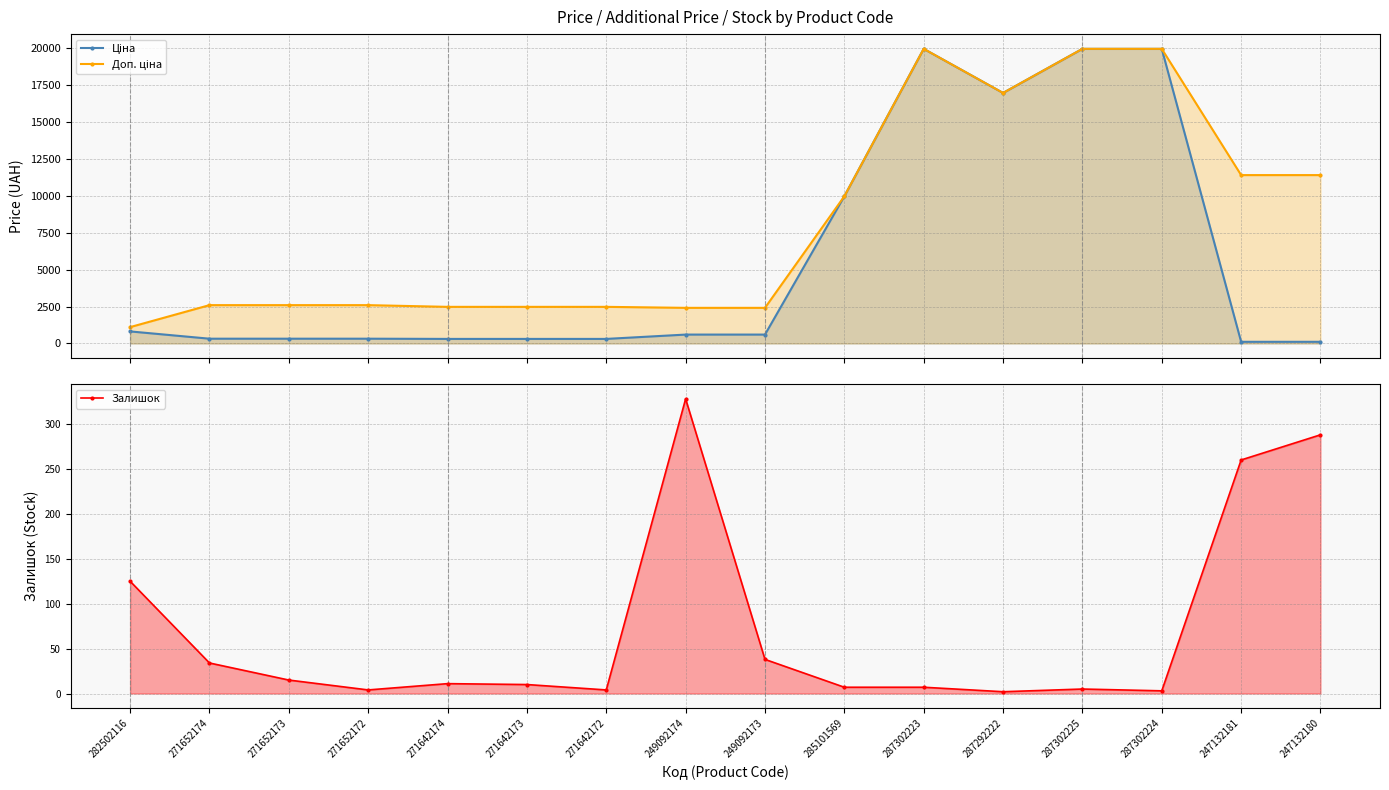

Between 287292222 and 247132180, which is larger?

287292222